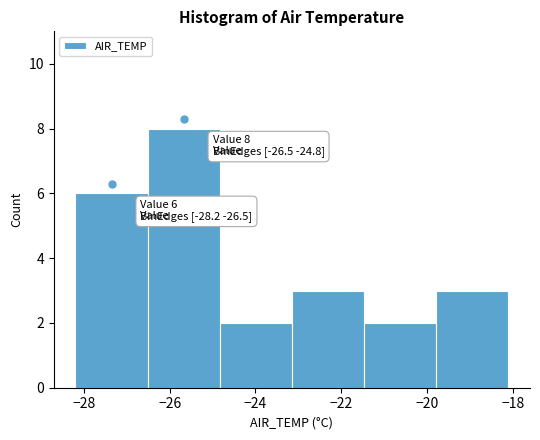

Which range on the x-axis has the tallest bar?

-26.6 to -24.8